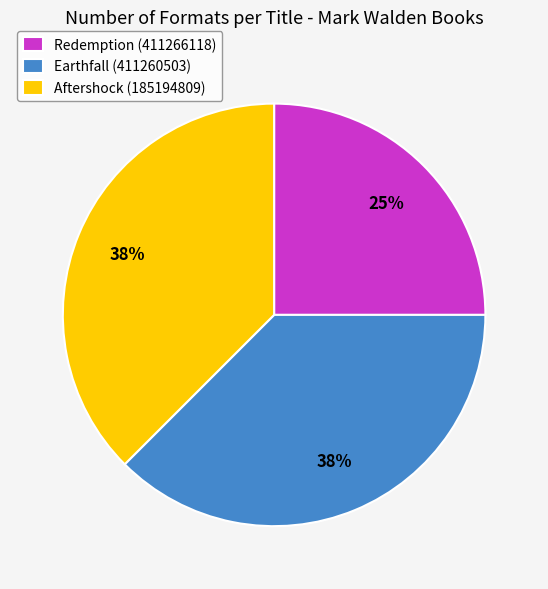

Is the sum of Redemption (411266118) and Aftershock (185194809) greater than half?

Yes